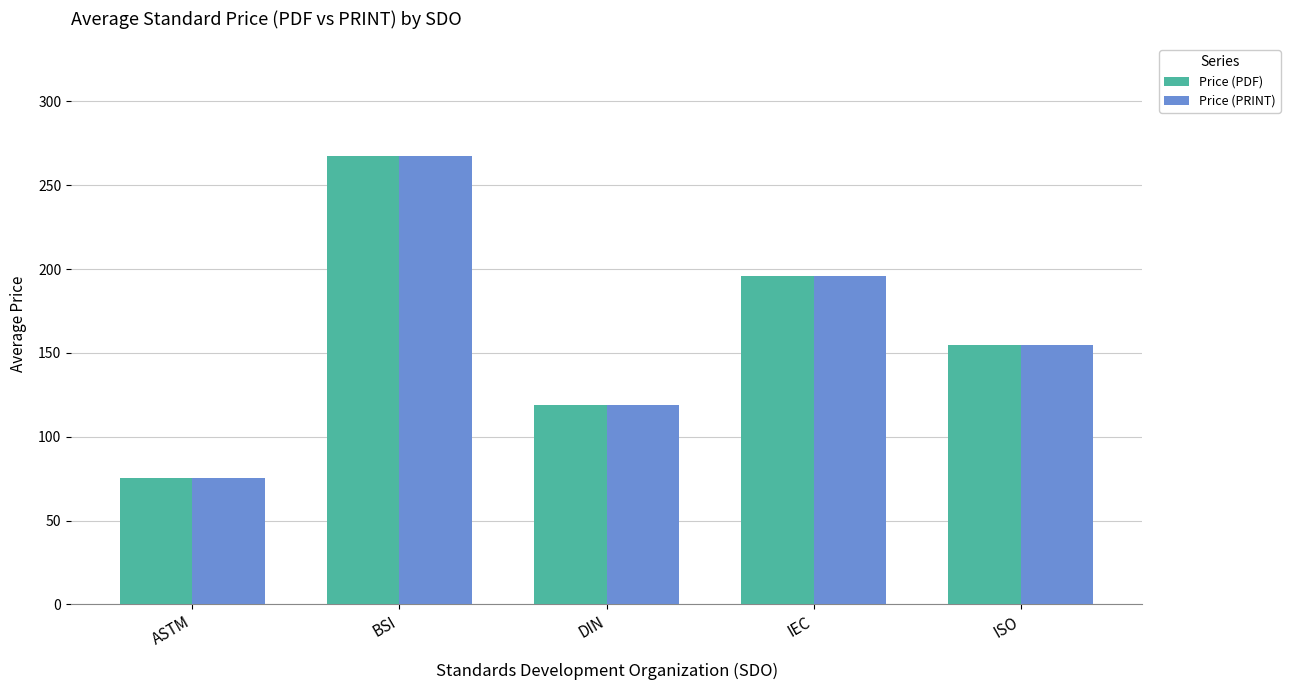

What is the approximate value of Price (PRINT) at BSI?

267.3